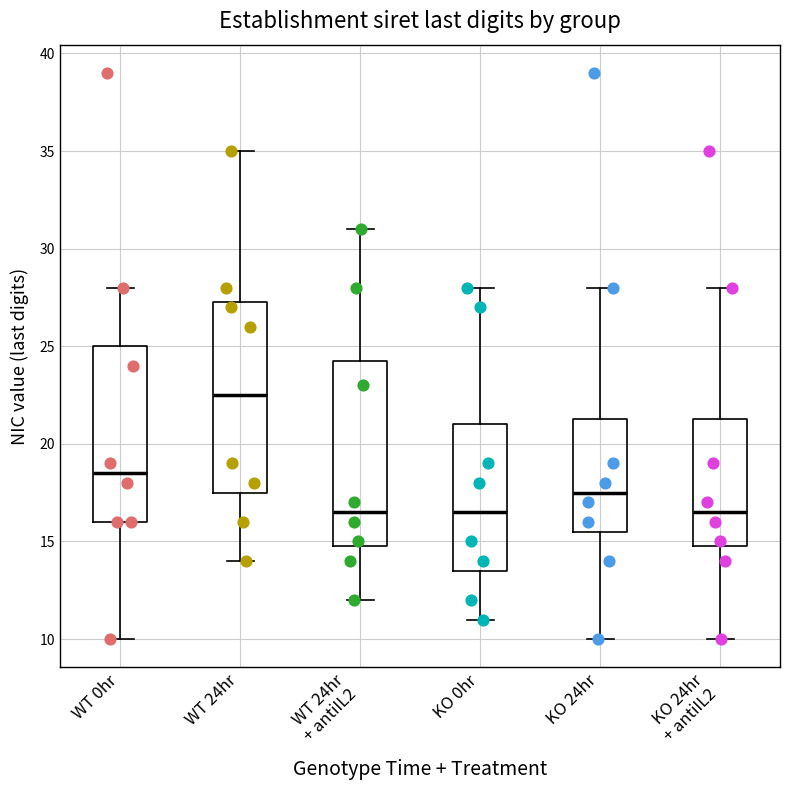

Where is the upper edge of the box for WT 24hr on the y-axis? The values are not printed on the chart, so give them approximately, as read against the axis.

27.5